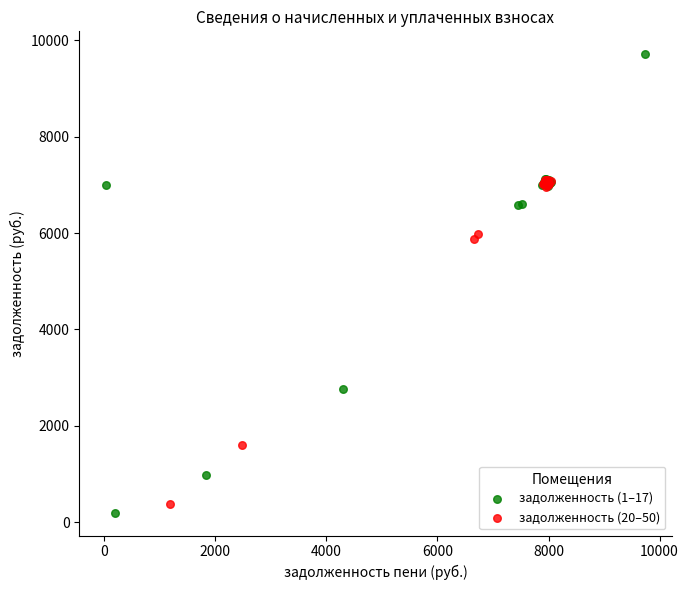

Which series has the largest Y range (max minus min)?

задолженность (1–17)